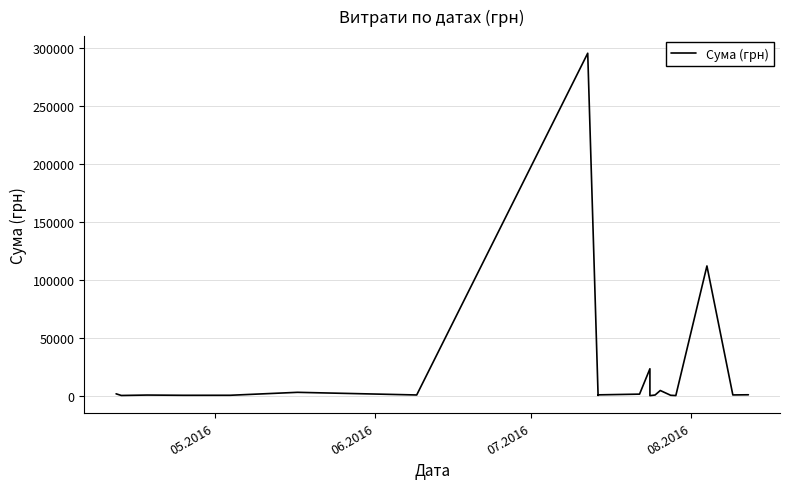

Reading left to right, transcribe all the data shown in this chart.

1592.4	173.9	527.8	323.2	339.4	2886.0	600.0	295638.6	200.8	708.4	1321.3	23228.0	11.2	574.6	4460.0	331.6	97.8	111990.4	633.1	775.0